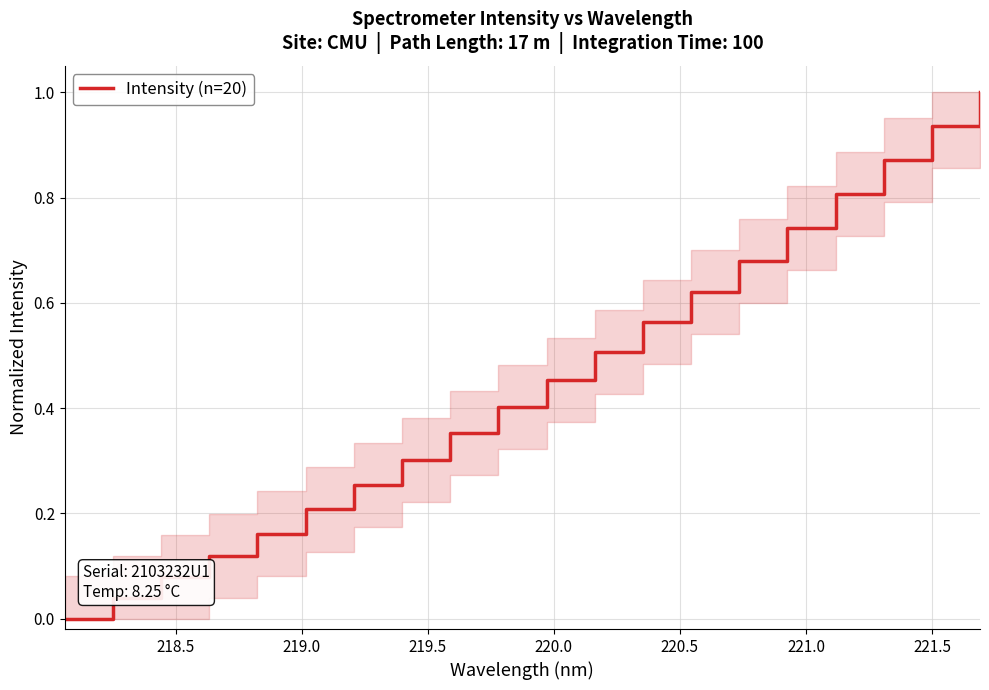

What is the greatest value displayed?

1.0